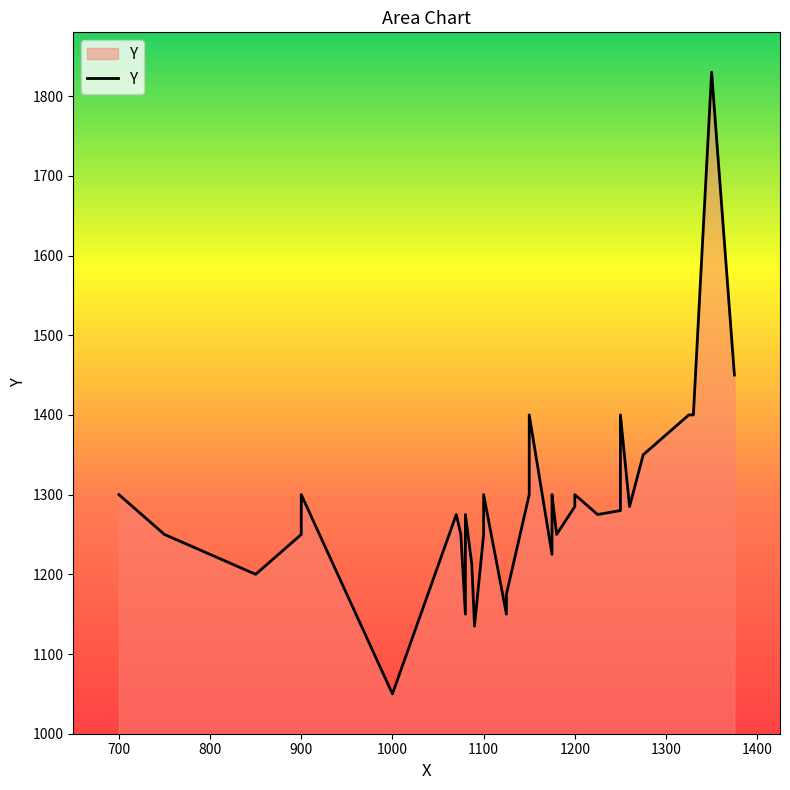

How many data points does each series have?

36